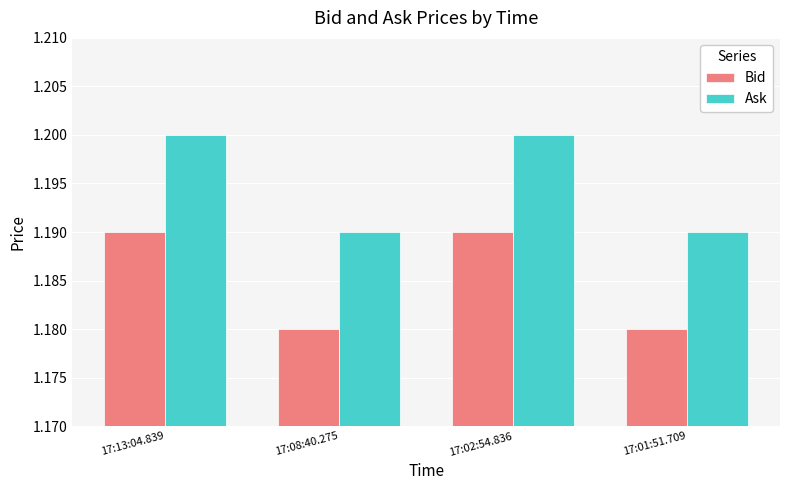

True or false: Bid has a value of 1.2 at 17:01:51.709.

True